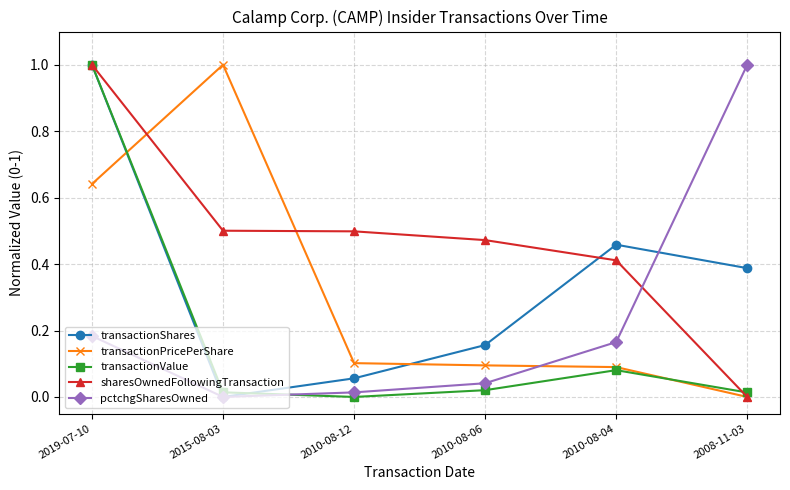

What is the sum of all pctchgSharesOwned values?

1.4